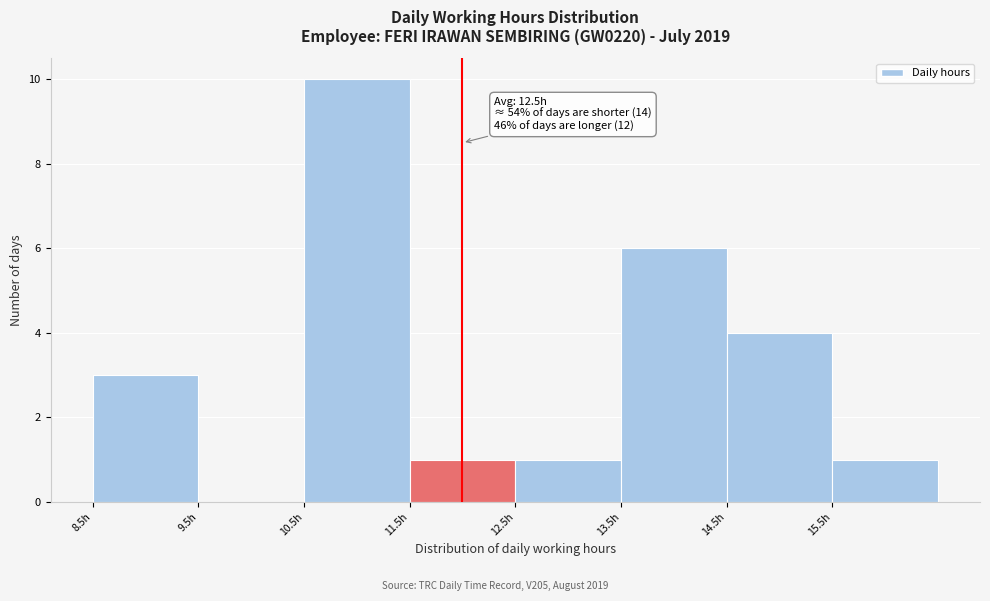

Over which range of the x-axis is the bar tallest?

10.5 to 11.5